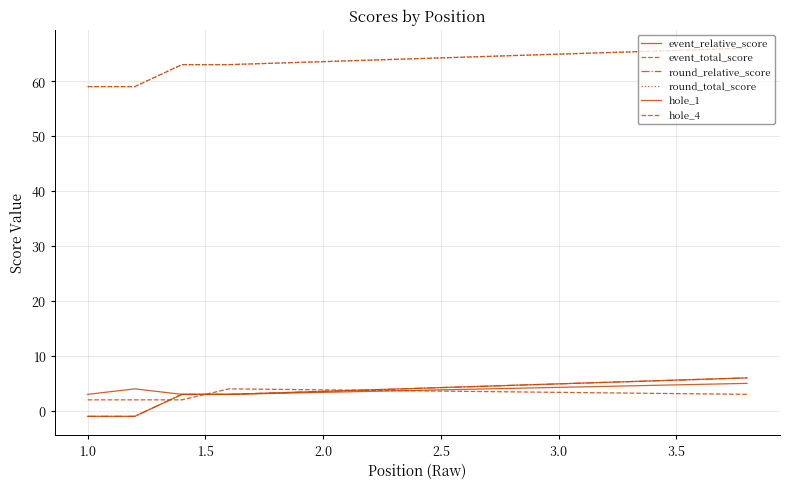

True or false: hole_1 has more than 1 points higher than both neighbors.

False